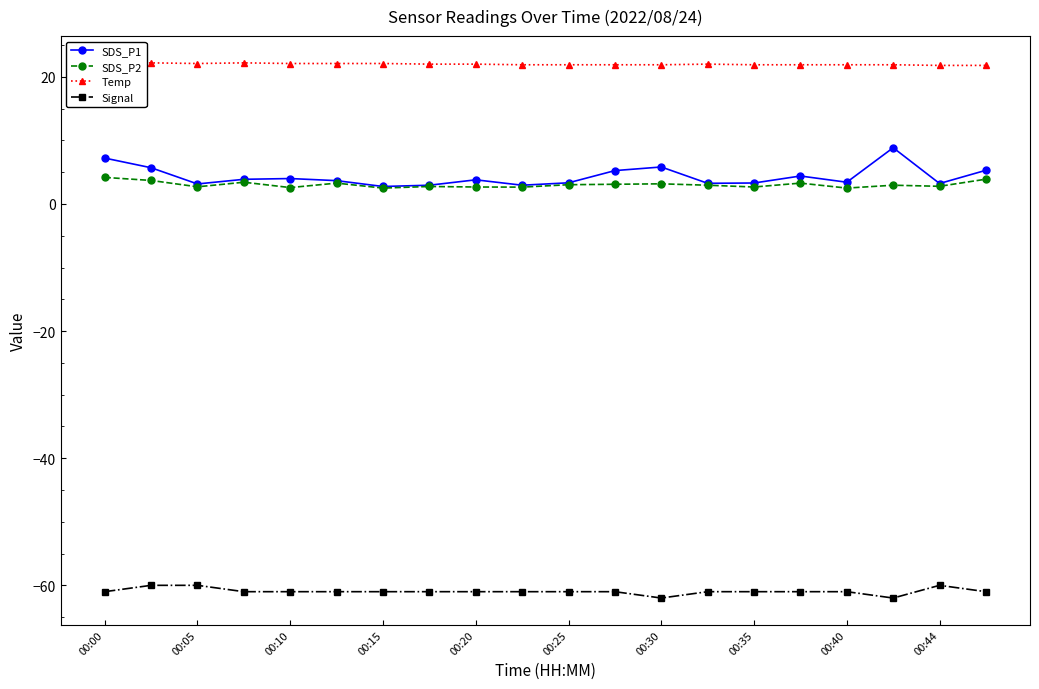

True or false: Signal has more than 0 interior local peaks.

True